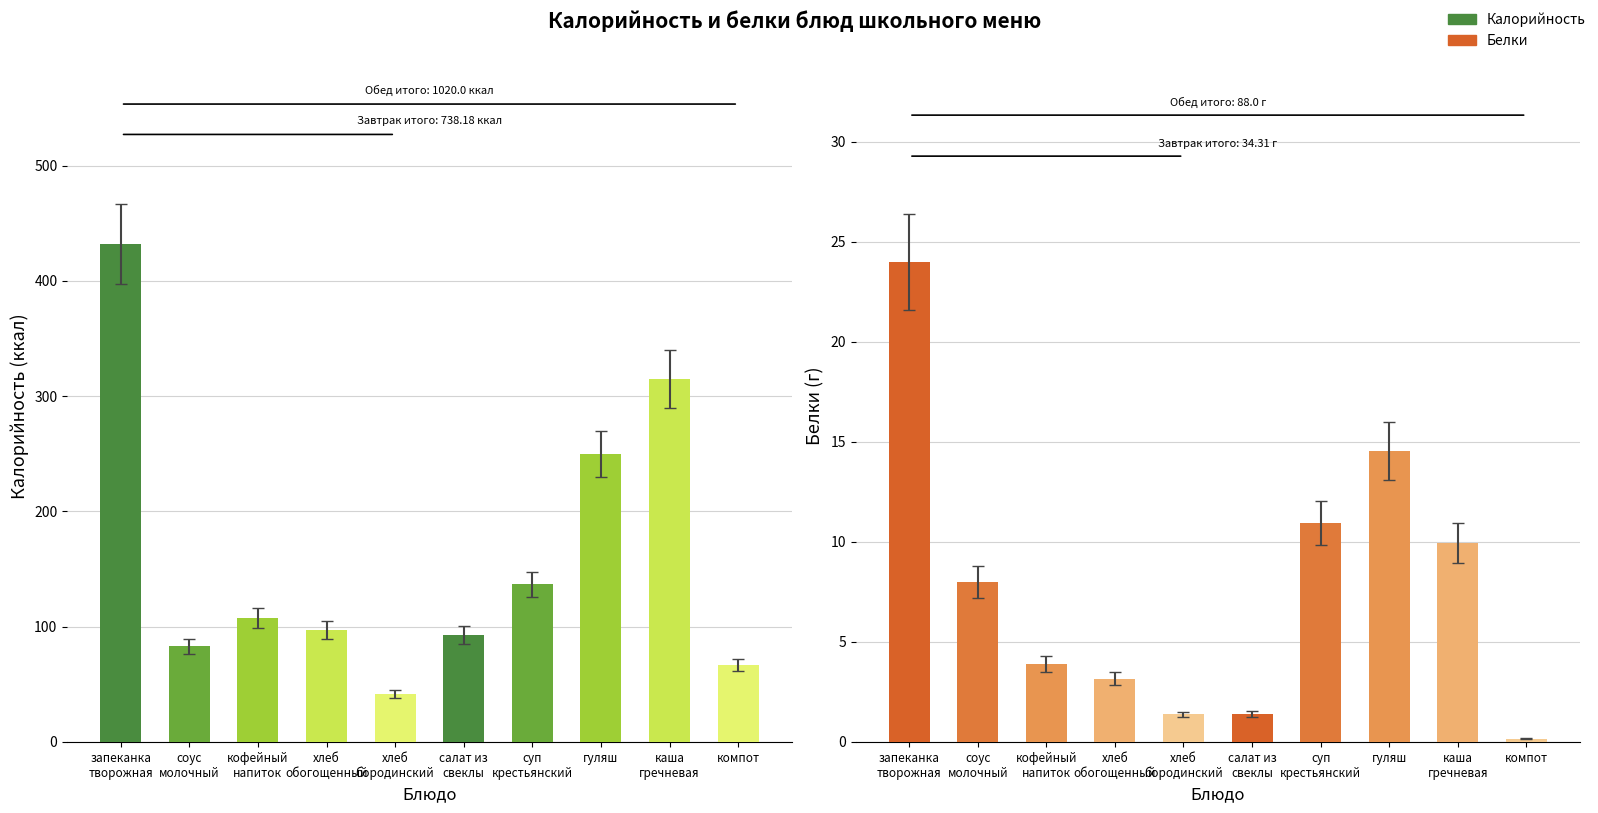

What position from the right is каша
гречневая?

2